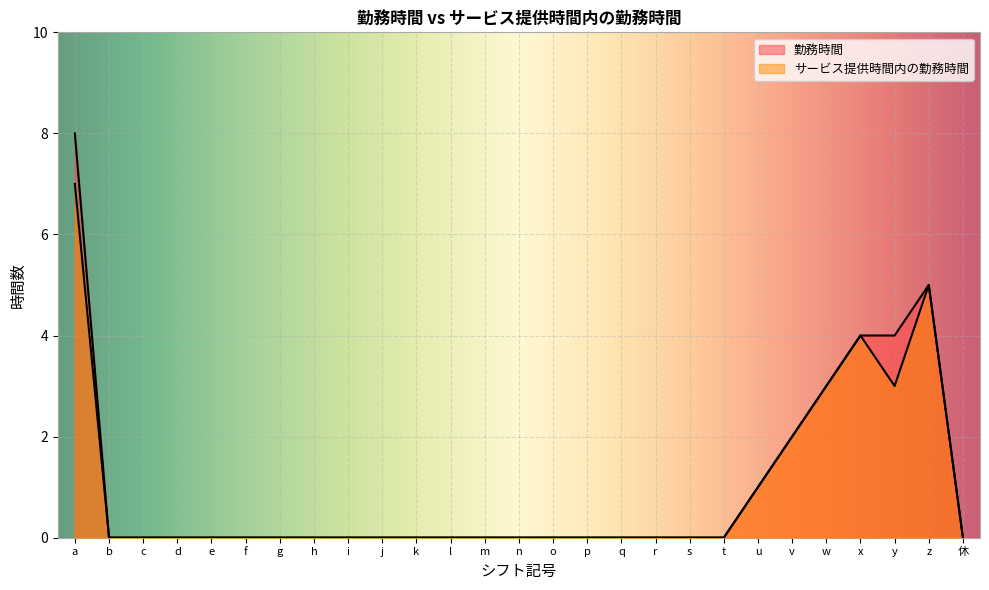

True or false: サービス提供時間内の勤務時間 and 勤務時間 intersect in this chart.

False